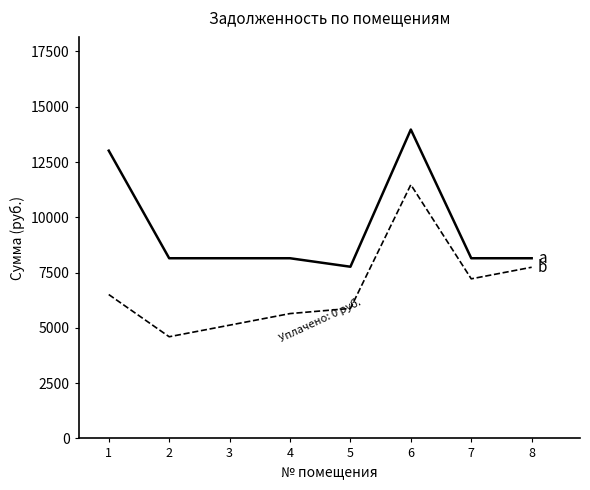

What is the difference between the highest and lowest values at 6?

2494.3